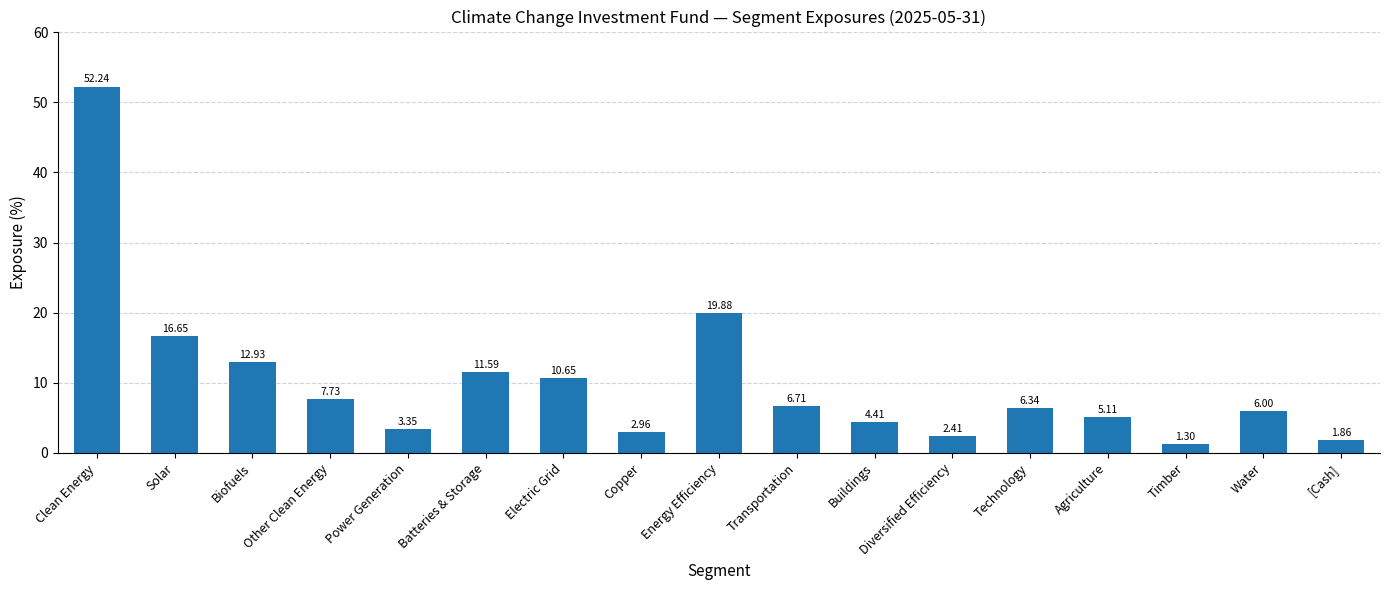

How many data points are above 6?

9